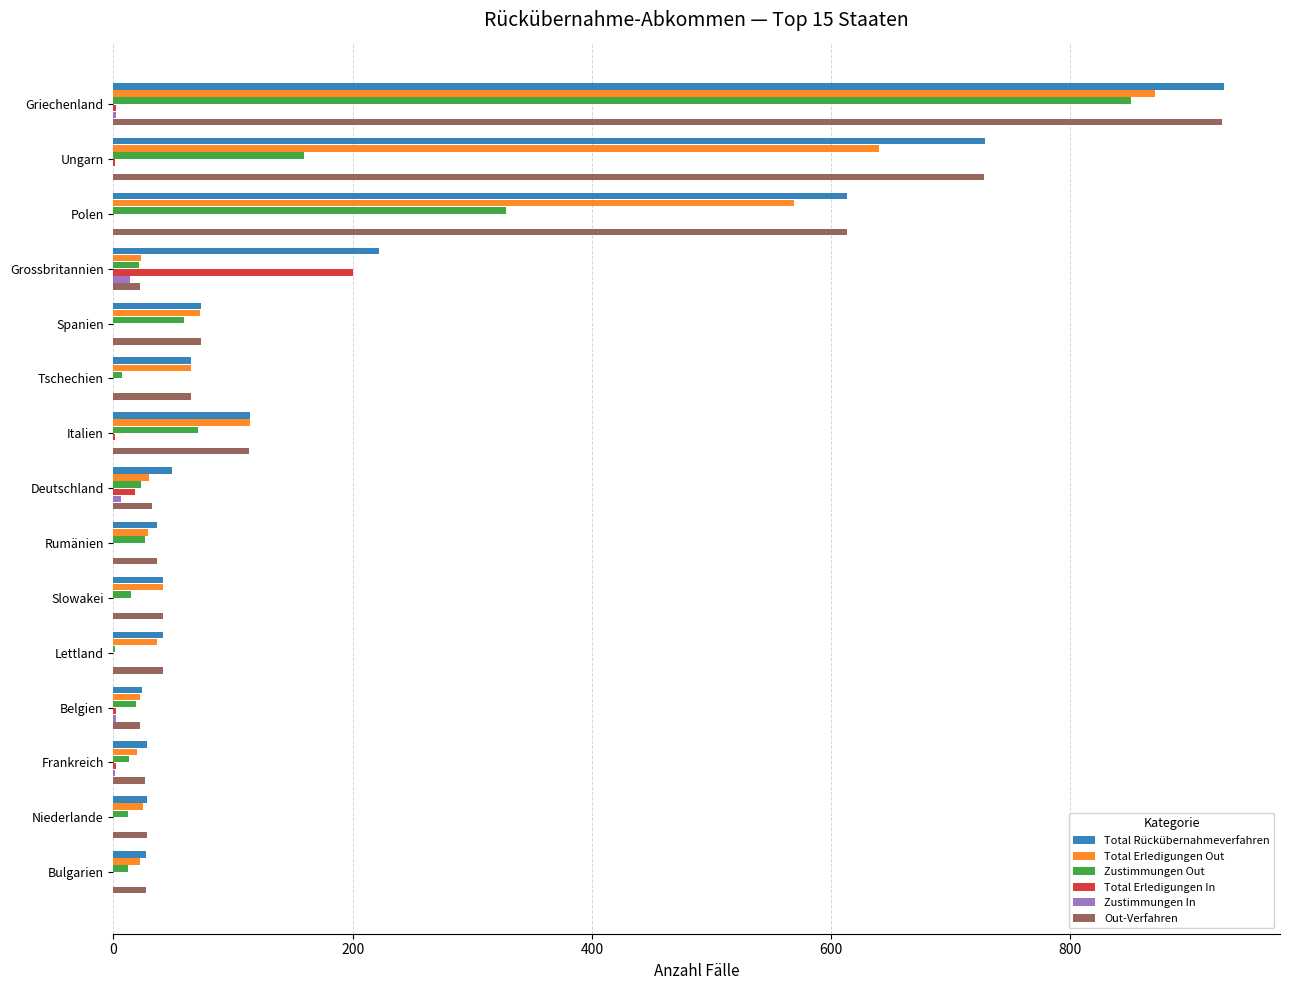

At which label does Total Erledigungen In reach its peak?

Grossbritannien